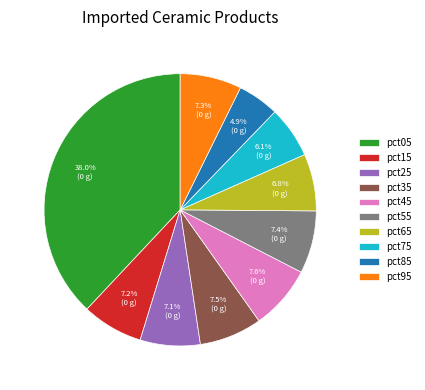

What is the total percentage of pct75 and pct95?

13.4%